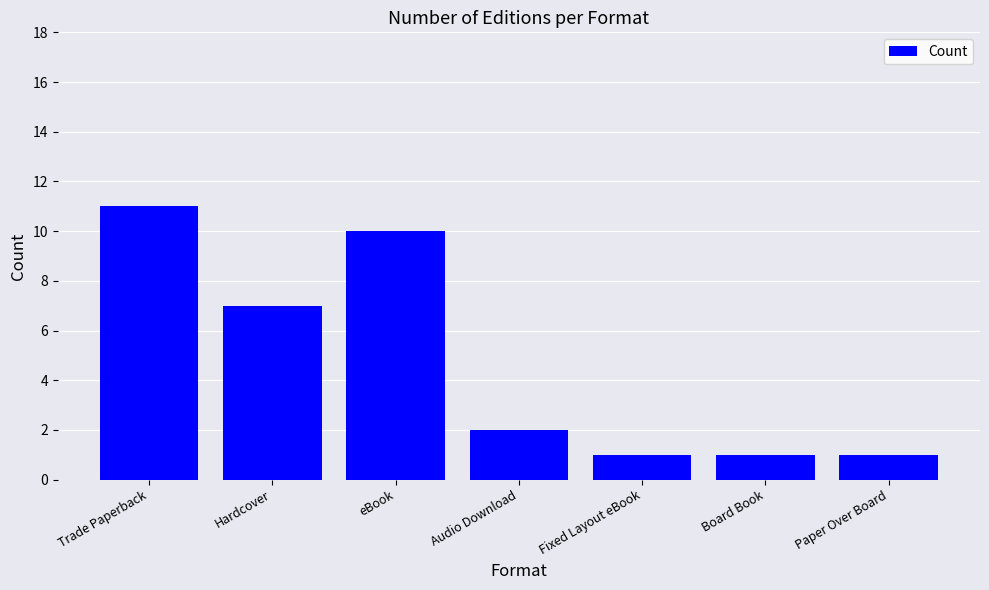

What is the label of the 7th bar from the right?

Trade Paperback